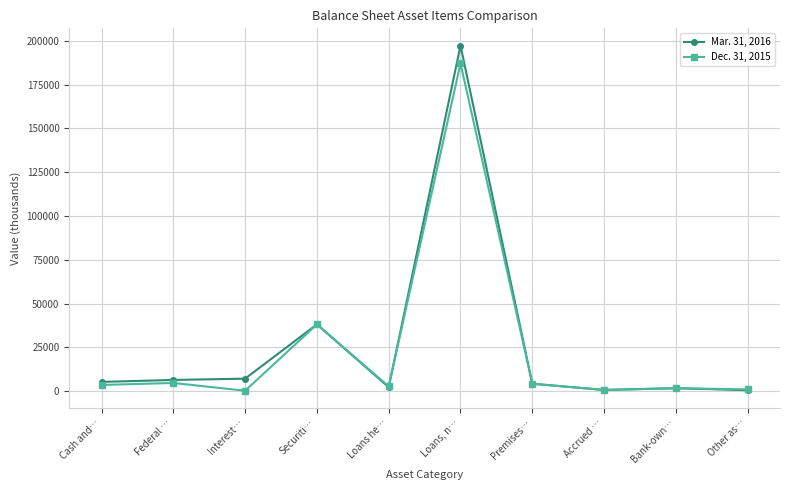

After their last crossing, which series has the higher values: Dec. 31, 2015 or Mar. 31, 2016?

Dec. 31, 2015